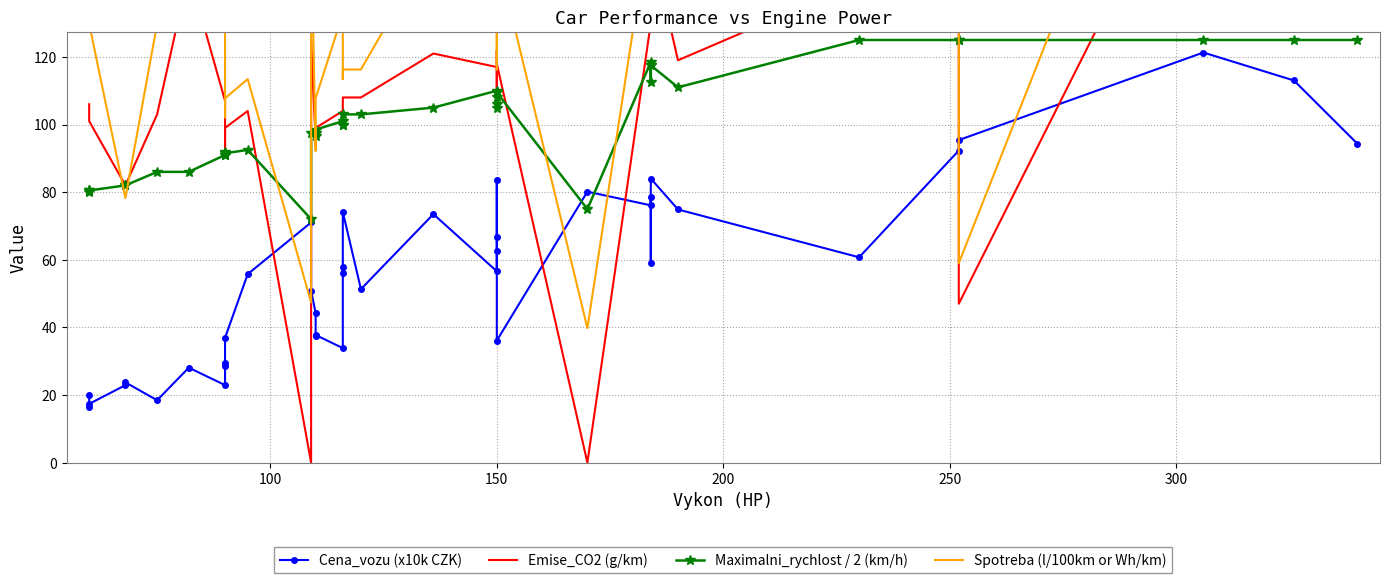

True or false: Spotreba (l/100km or Wh/km) and Maximalni_rychlost / 2 (km/h) cross at least once.

True